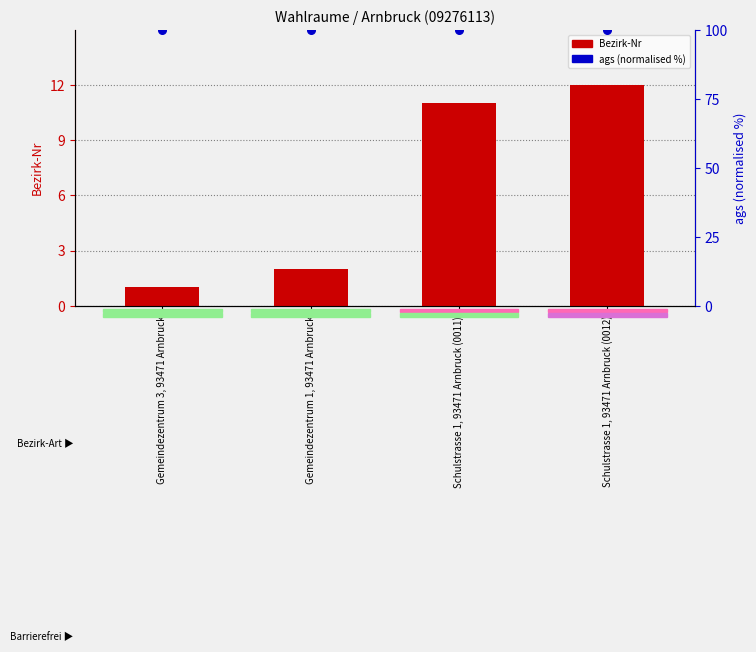

Which series has the largest Y range (max minus min)?

Bezirk-Nr